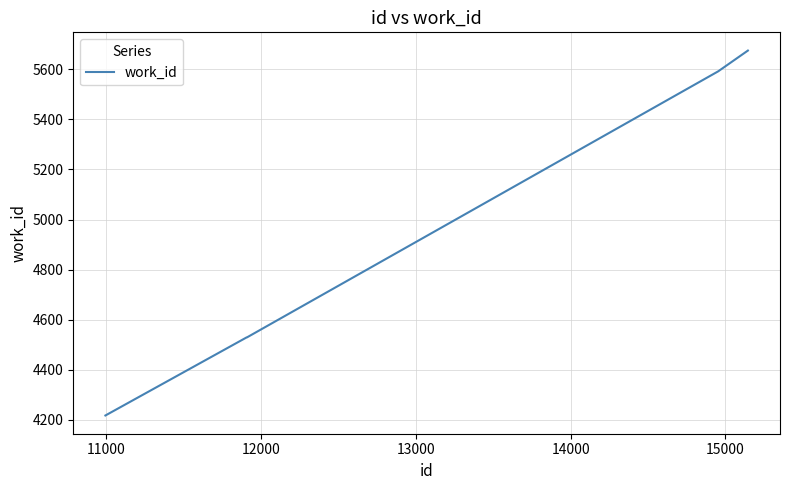

What is the average value?

4908